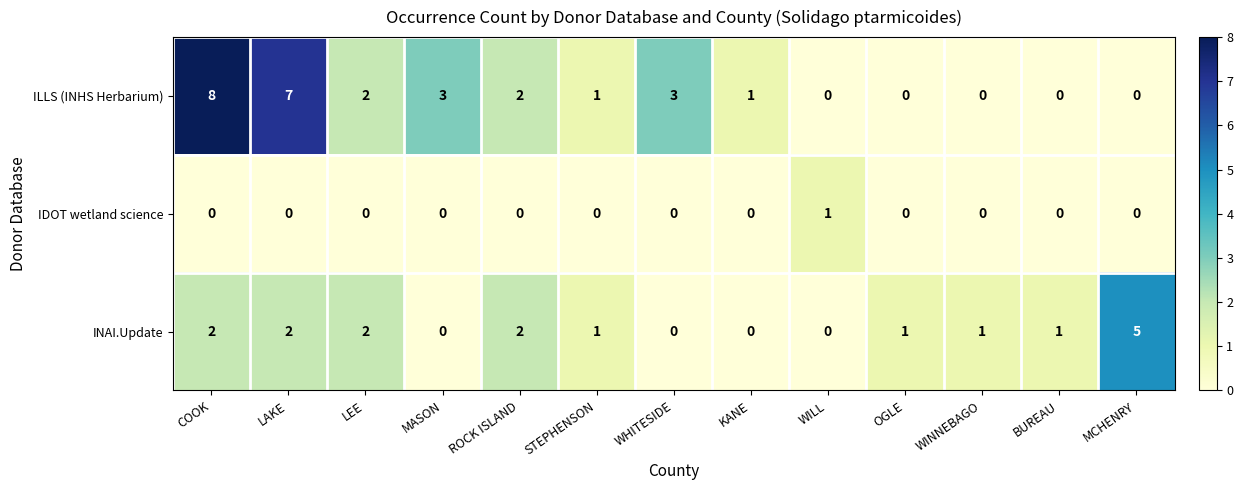

Count the number of data series in this chart.

3